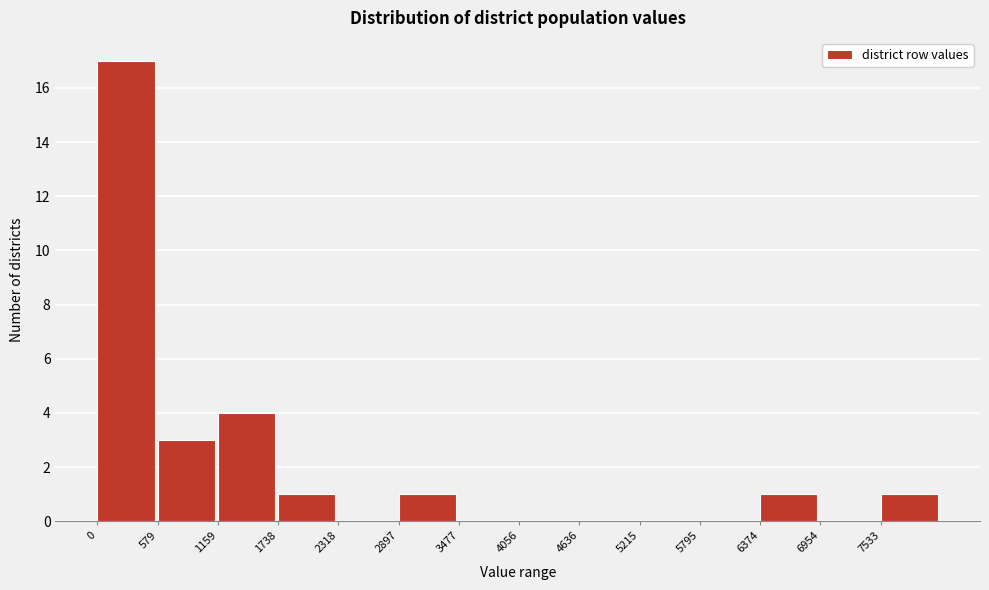

Reading left to right, list every bar in this chart as the range it spans on the x-axis followed by its height. Neither the bar edges nor the heights are printed on the chart, so give them approximately, as read against the axes.

0 to 600: 17
600 to 1200: 3
1200 to 1700: 4
1700 to 2300: 1
2300 to 2900: 0
2900 to 3500: 1
3500 to 4100: 0
4100 to 4600: 0
4600 to 5200: 0
5200 to 5800: 0
5800 to 6400: 0
6400 to 7000: 1
7000 to 7500: 0
7500 to 8100: 1